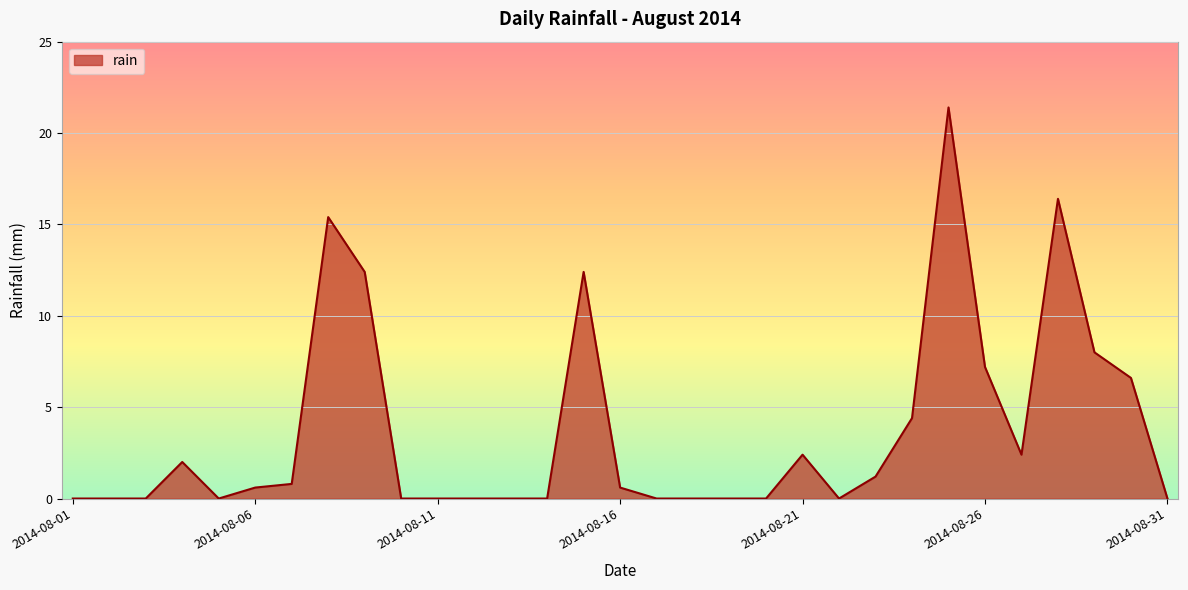

What is the difference between the maximum and minimum values?

21.4